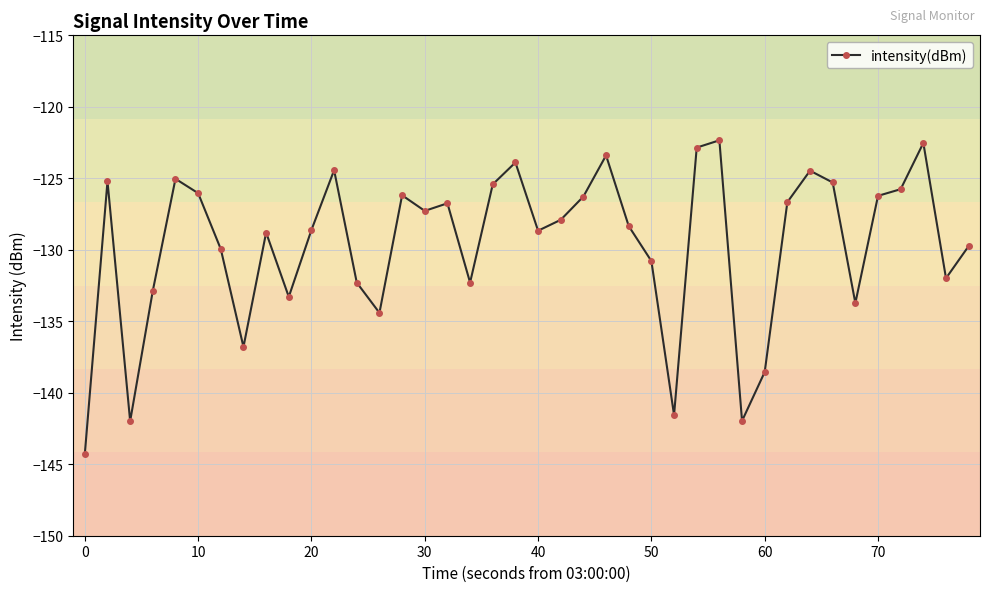

What is the sum of all values?

-5184.9